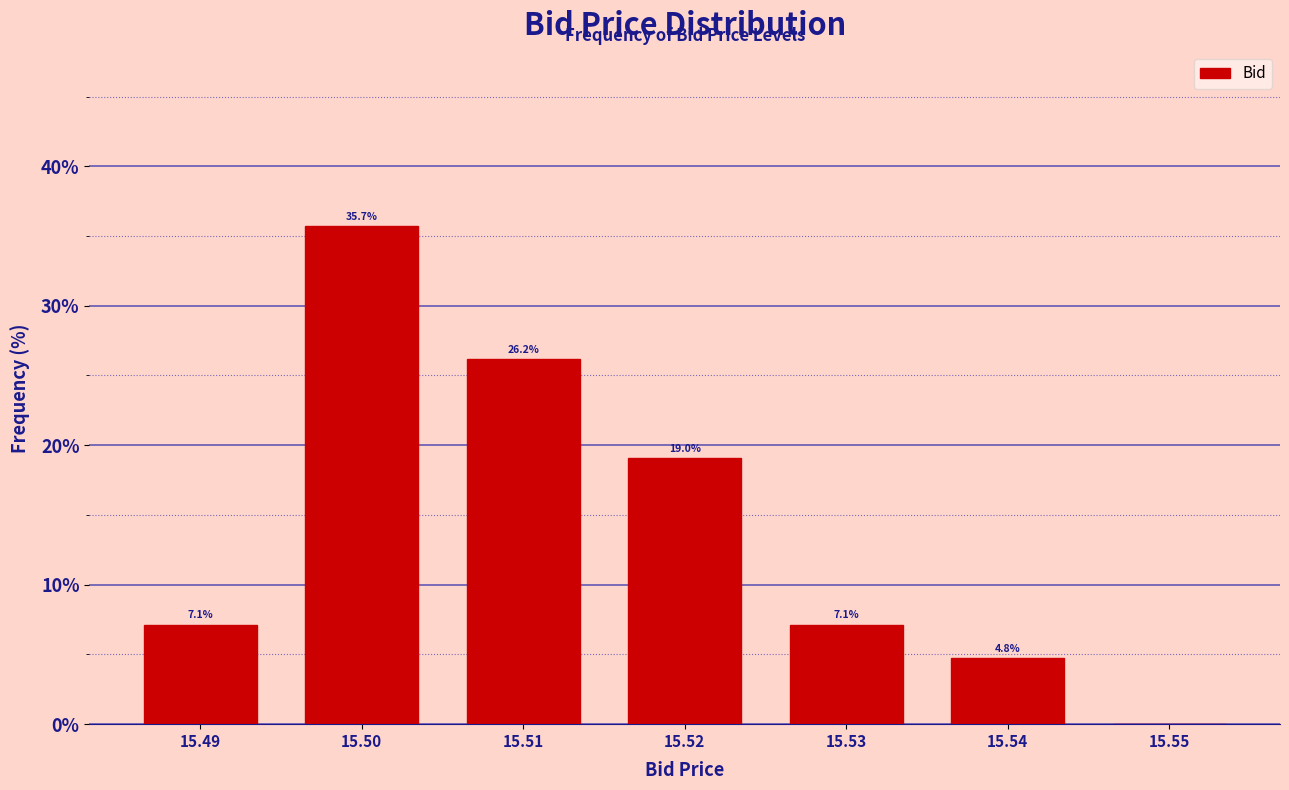

Over which range of the x-axis is the bar tallest?

15.495 to 15.505